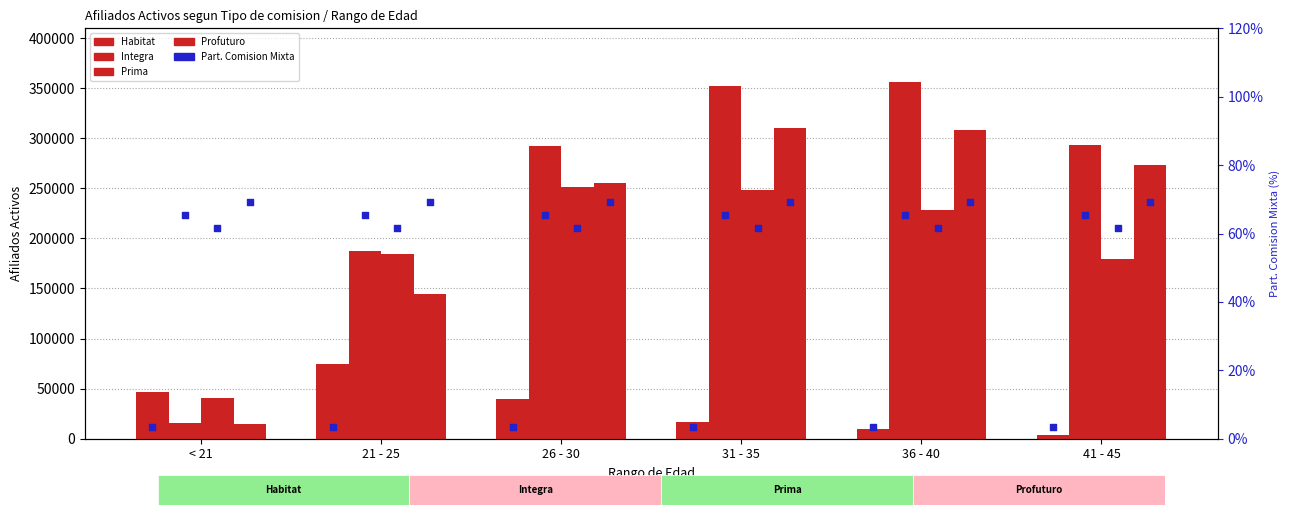

Which series has the largest total across all categories?

Integra